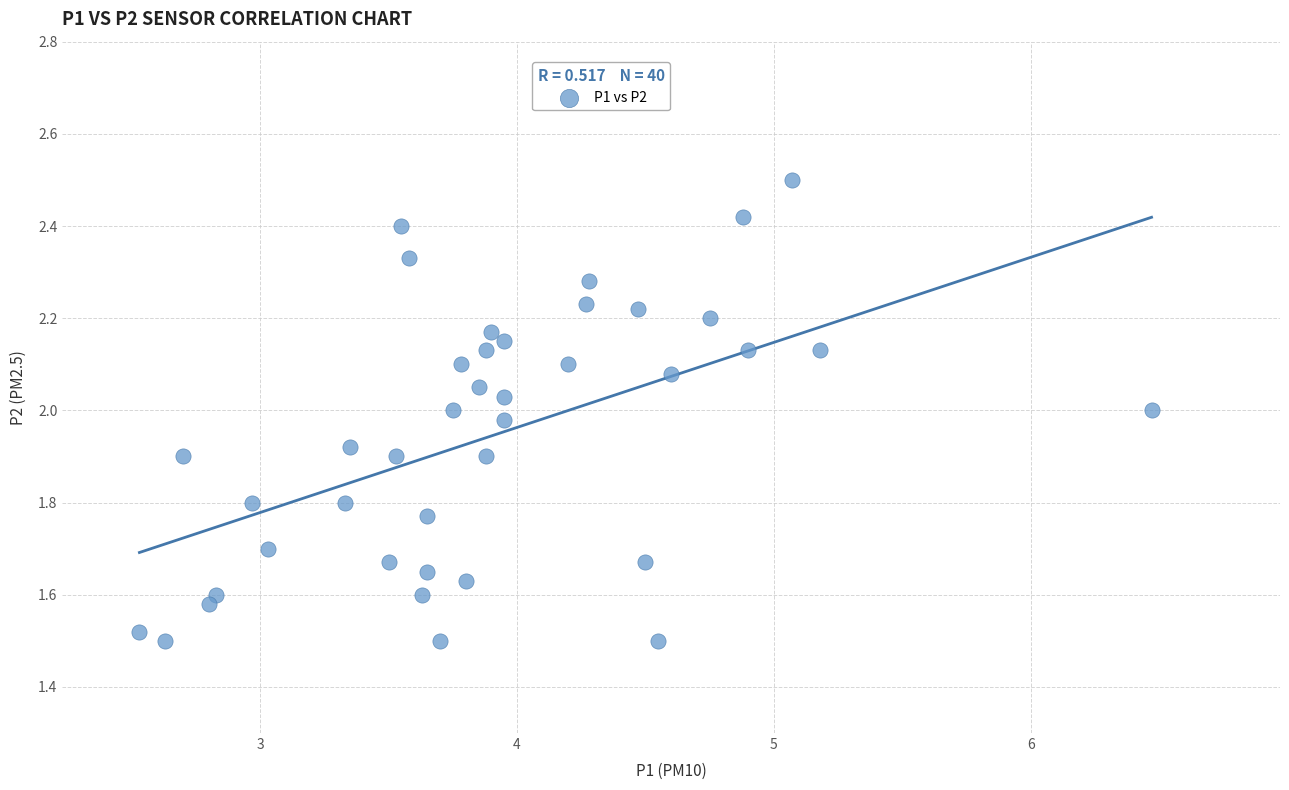

What is the range of X values (max minus min)?

3.9